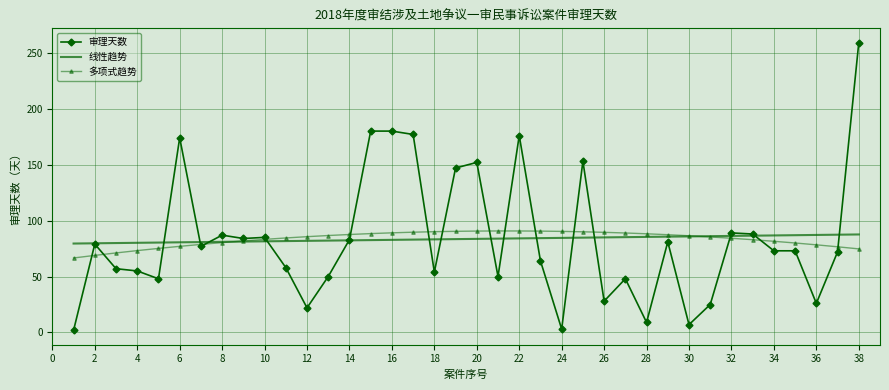

What is the average value of the 线性趋势 series?

83.6